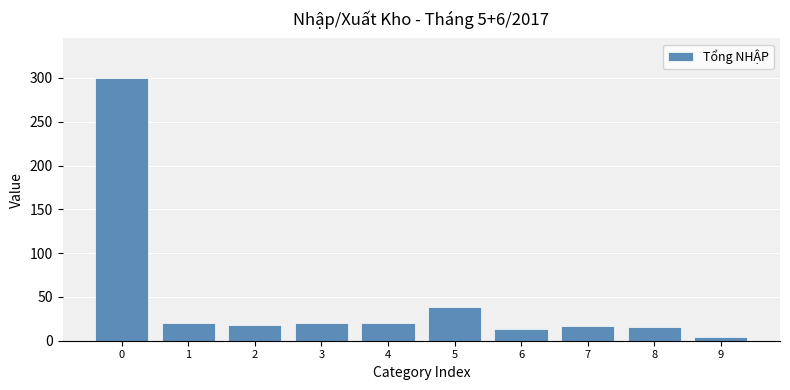

How many values are below 20?

5